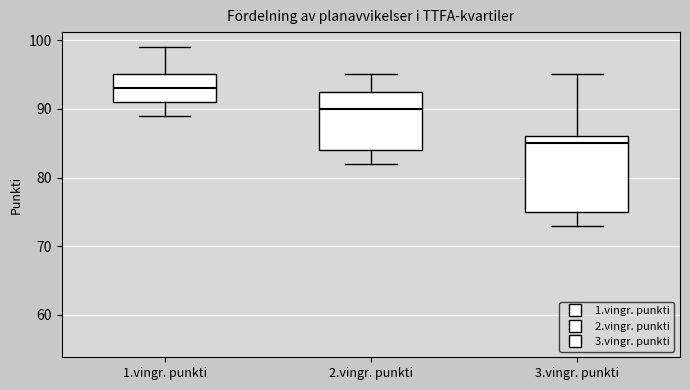

Reading left to right, transcribe this box plot: for each box, give where its median line is, the range the box spans, and where its two whiskers end, as read against the y-axis. The values are not printed on the chart, so give them approximately, as read against the axis.

1.vingr. punkti: median 93, box 91 to 95, whiskers 89 to 99
2.vingr. punkti: median 90, box 84 to 93, whiskers 82 to 95
3.vingr. punkti: median 85, box 75 to 86, whiskers 73 to 95